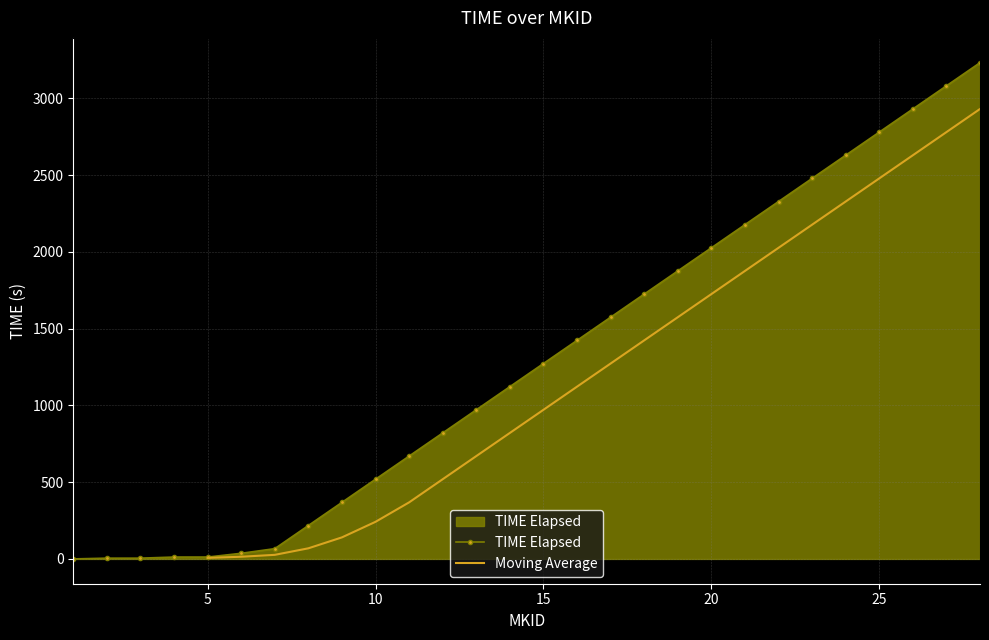

Reading left to right, list all the values displayed in this chart.

0.0	4.9	4.9	12.1	12.1	36.6	66.8	217.5	368.3	519.0	669.8	820.5	971.2	1121.9	1272.7	1423.4	1574.2	1724.9	1875.6	2026.4	2177.1	2327.8	2478.6	2629.3	2780.0	2930.8	3081.5	3232.2